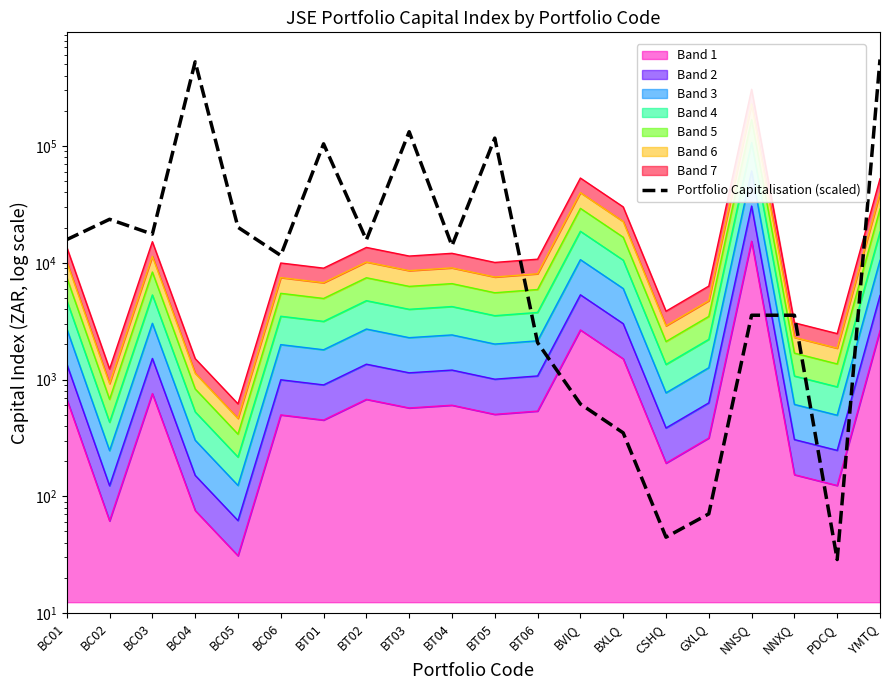

At which category does the chart reach its minimum across all series?

PDCQ